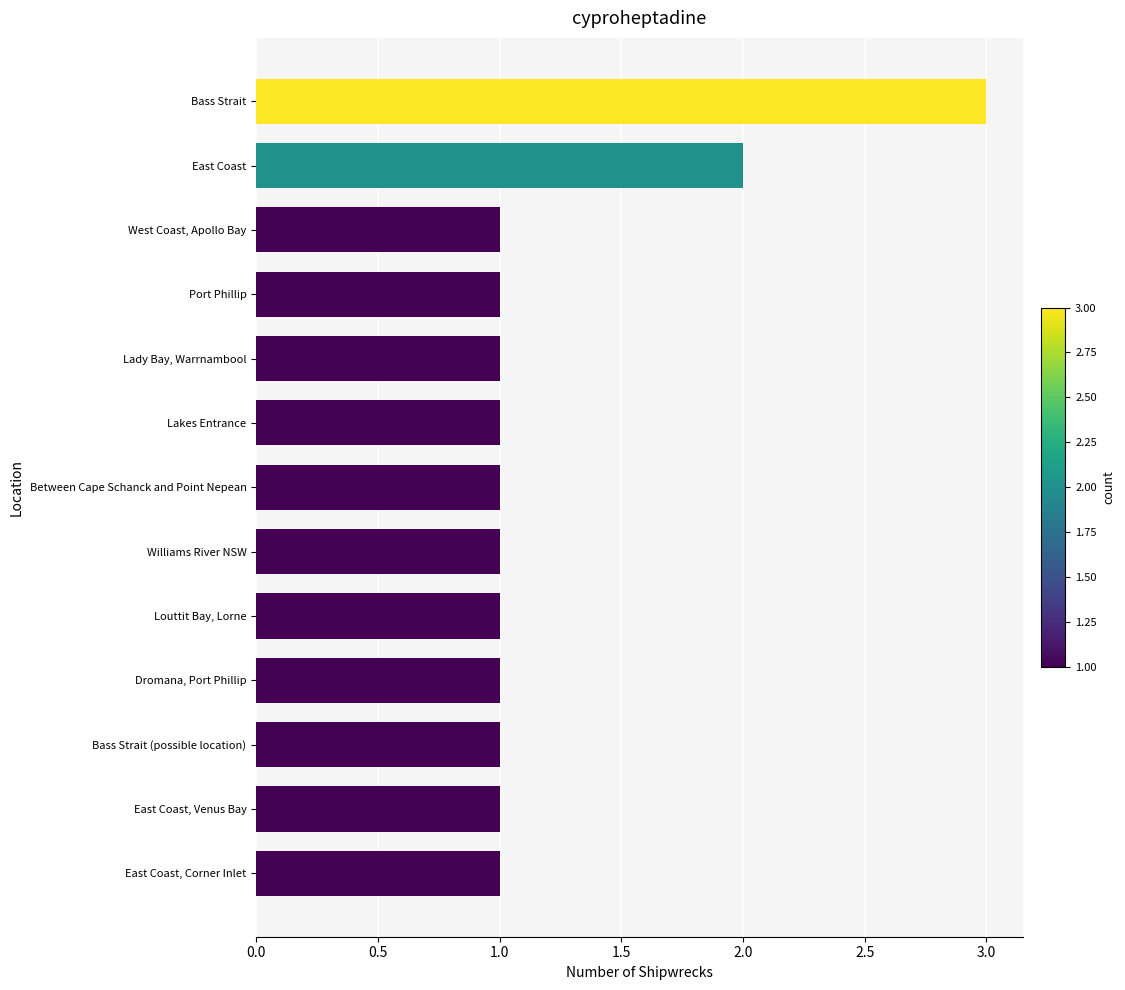

How many categories are shown in the chart?

13